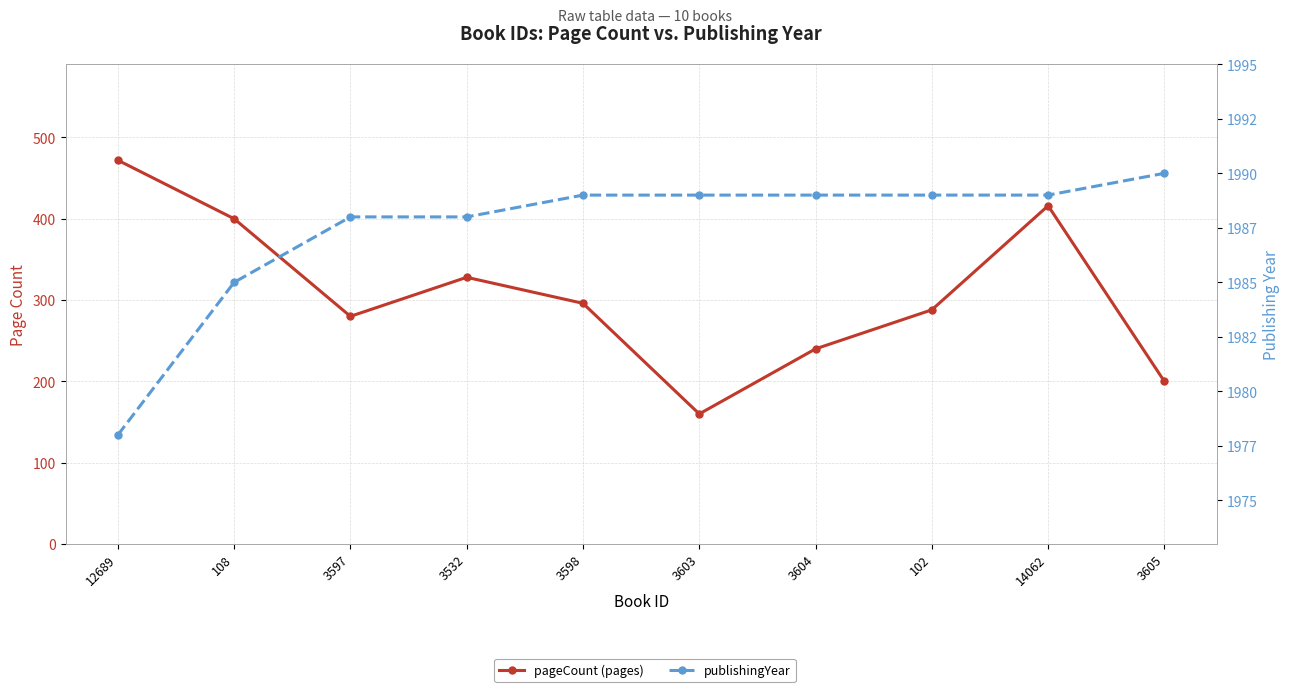

How many interior local peaks does the pageCount series have?

2